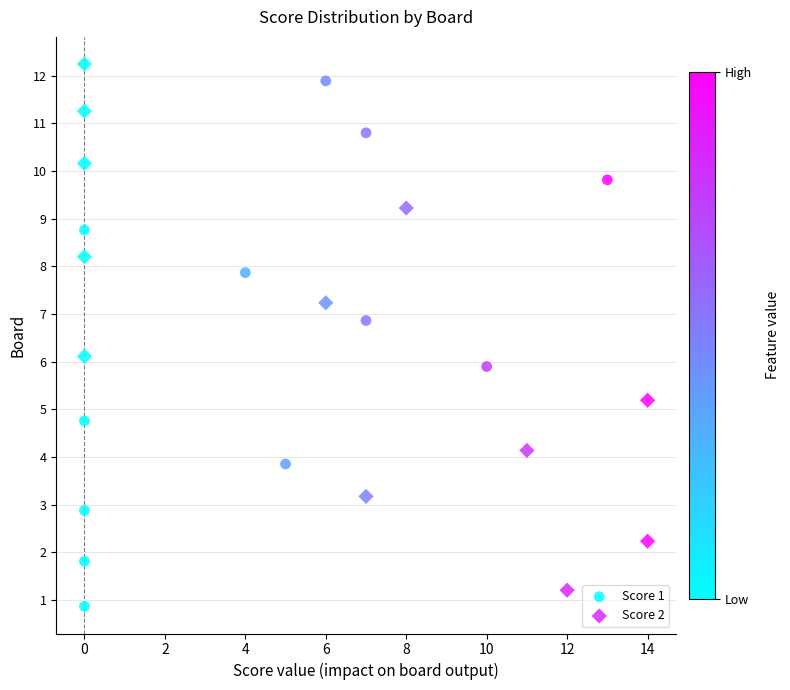

What are all the series names shown in the legend?

Score 1, Score 2